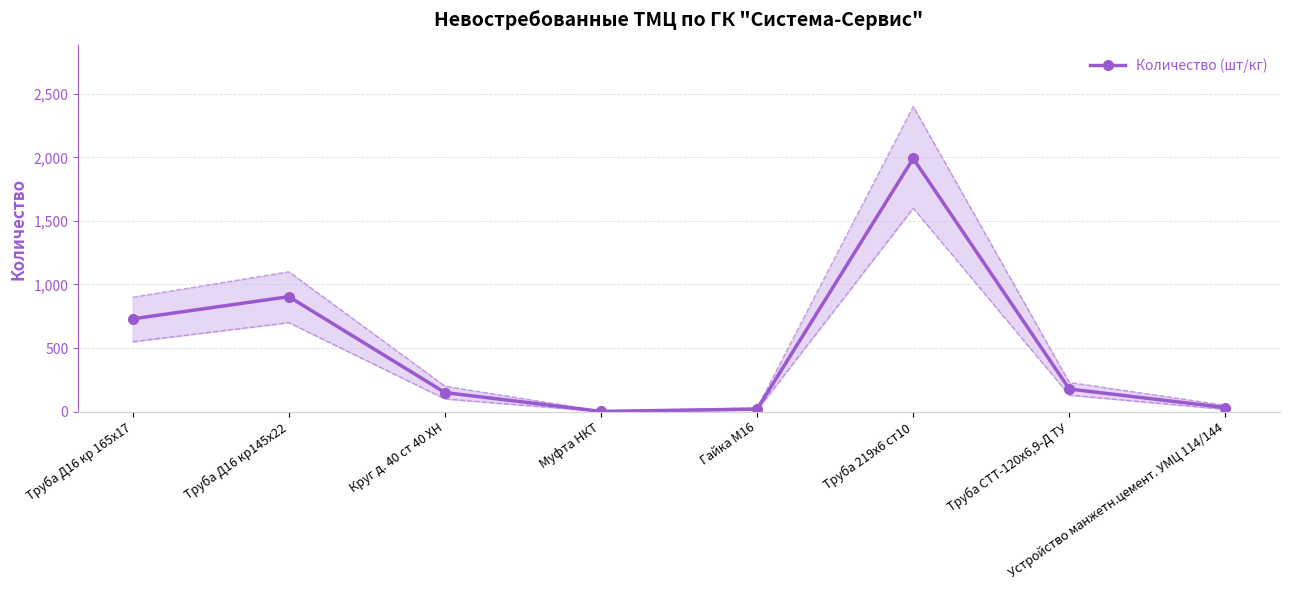

Is it true that the value at Труба Д16 кр 165х17 is 152?

False